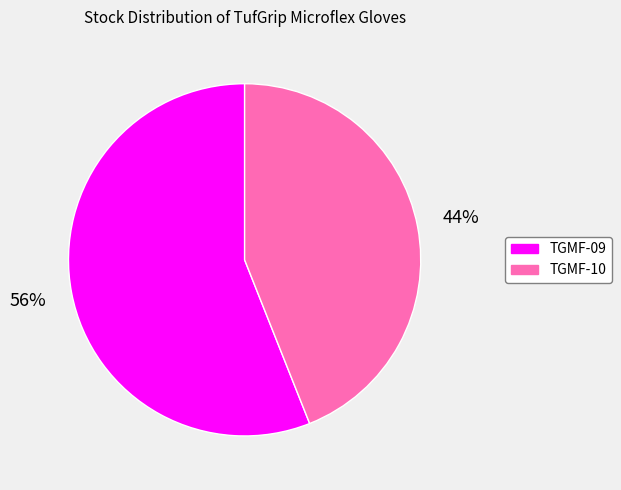

True or false: TGMF-09 accounts for 56% of the total.

True